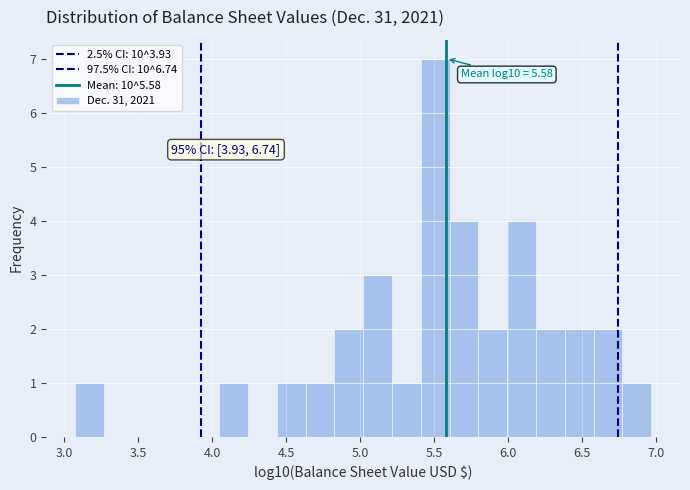

Around what value on the x-axis is the tallest bar? Give the approximate position of its centre, as read against the axis.

5.50